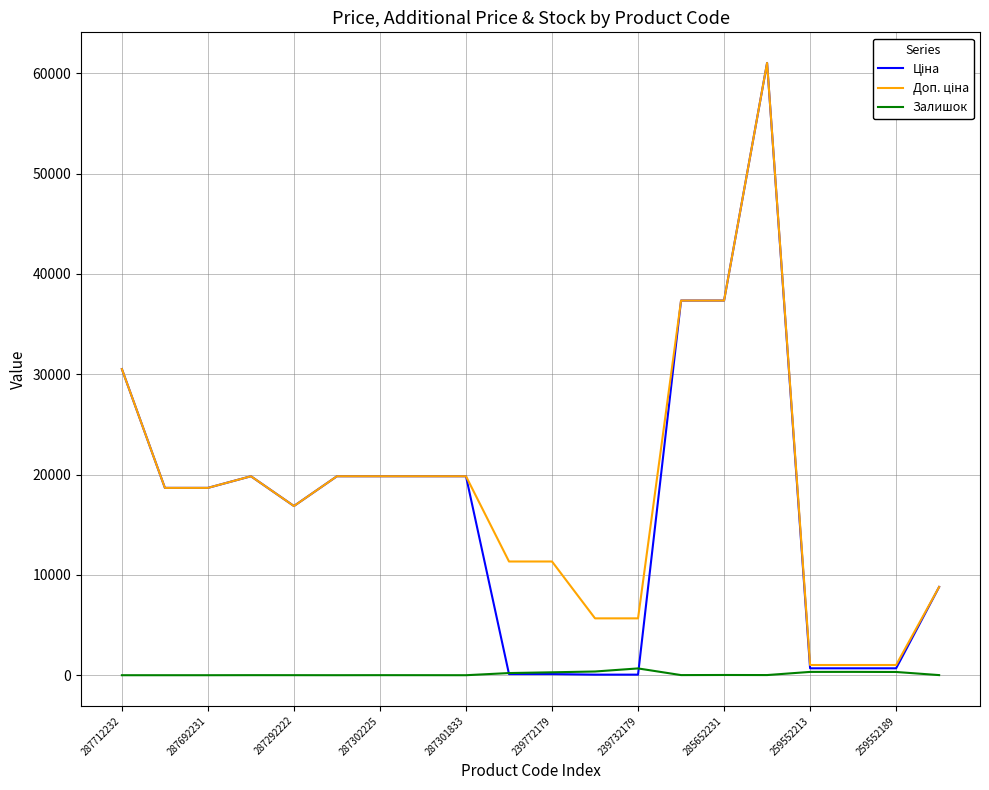

What is the maximum value shown in the chart?

61024.7